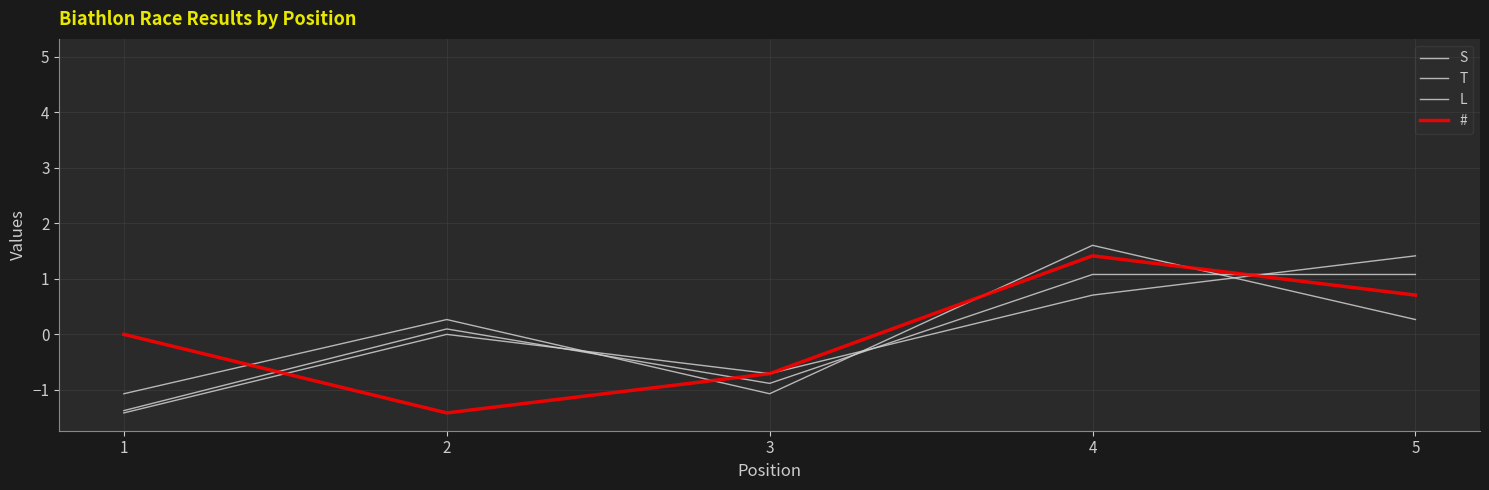

Is this an area chart (filled region under the line)?

No